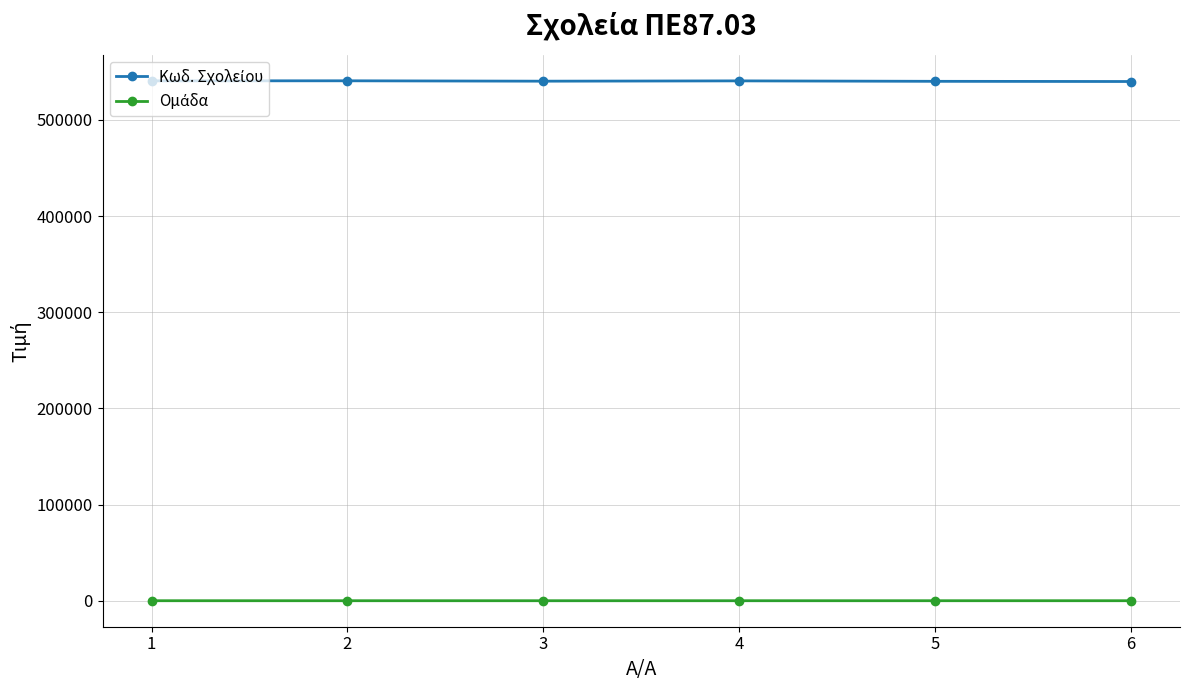

What is the greatest value displayed?

540751